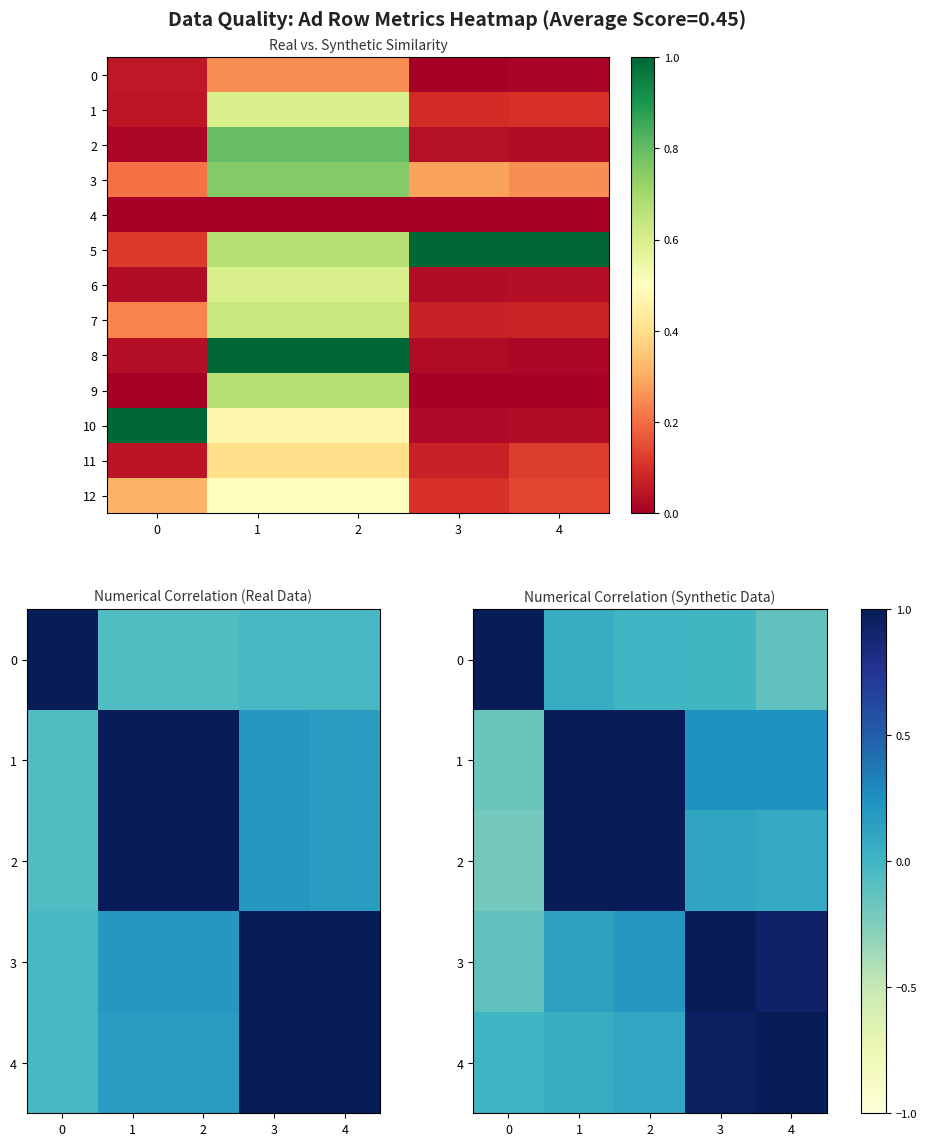

Which category has the lowest value in the 12 series?

3